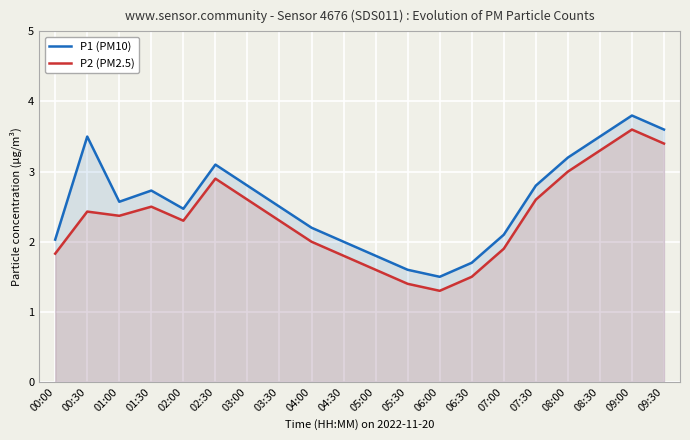

What is the difference between the second highest and minimum values in the P1 (PM10) series?

2.1